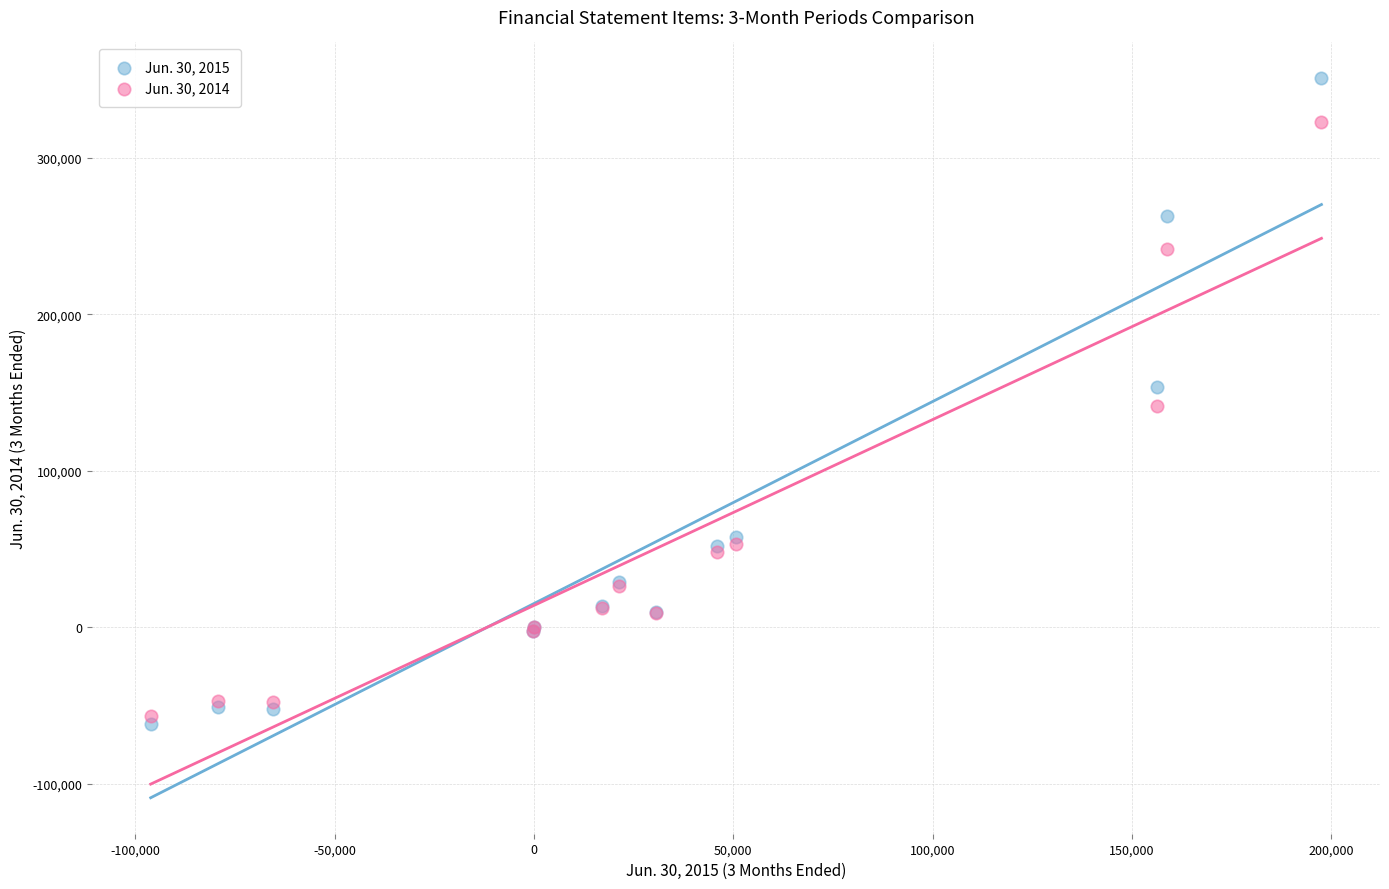

What are all the series names shown in the legend?

Jun. 30, 2015, Jun. 30, 2014